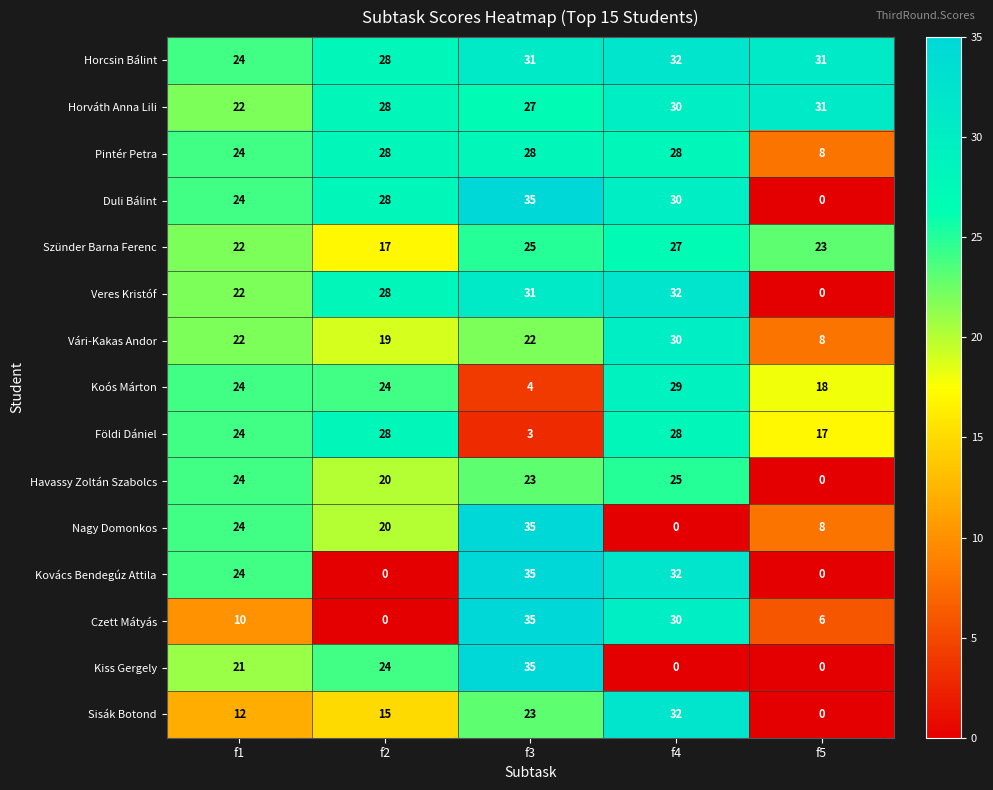

Which category has the highest value in the Czett Mátyás series?

f3